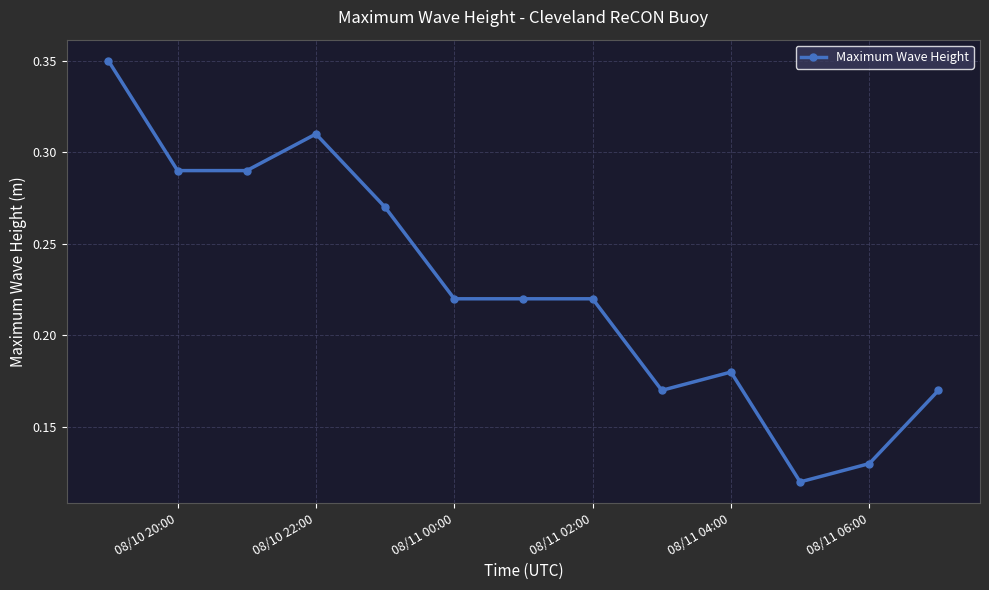

What is the sum of all values?

2.9